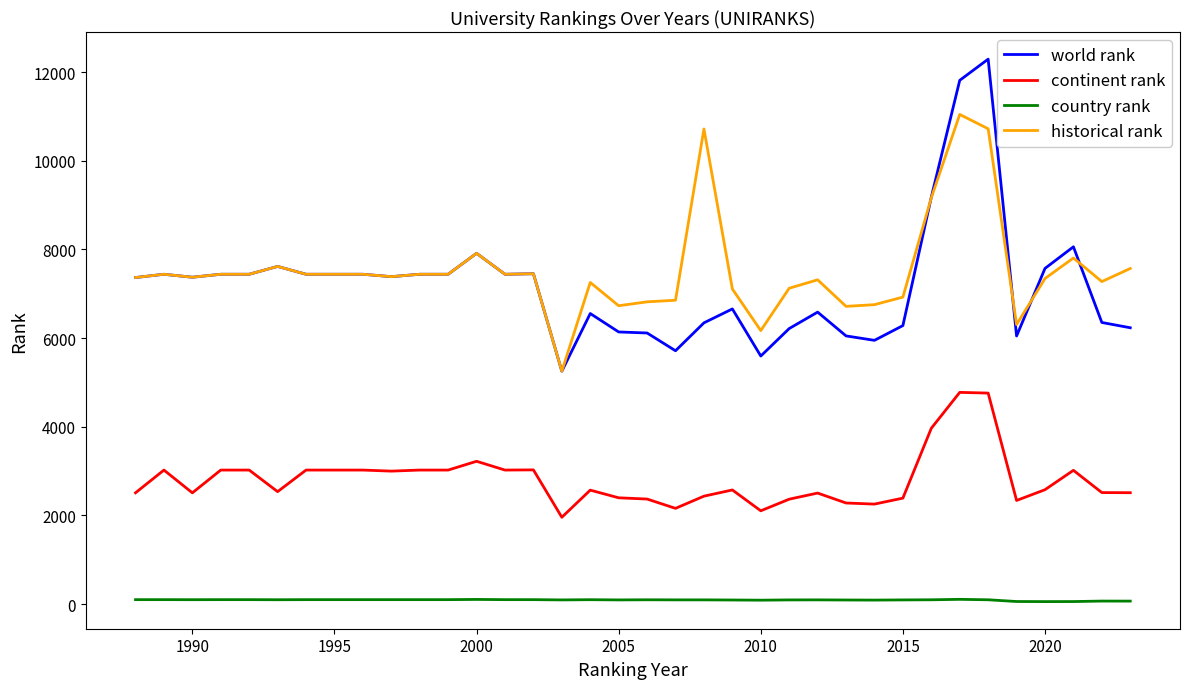

True or false: country rank has more than 0 interior local peaks.

True